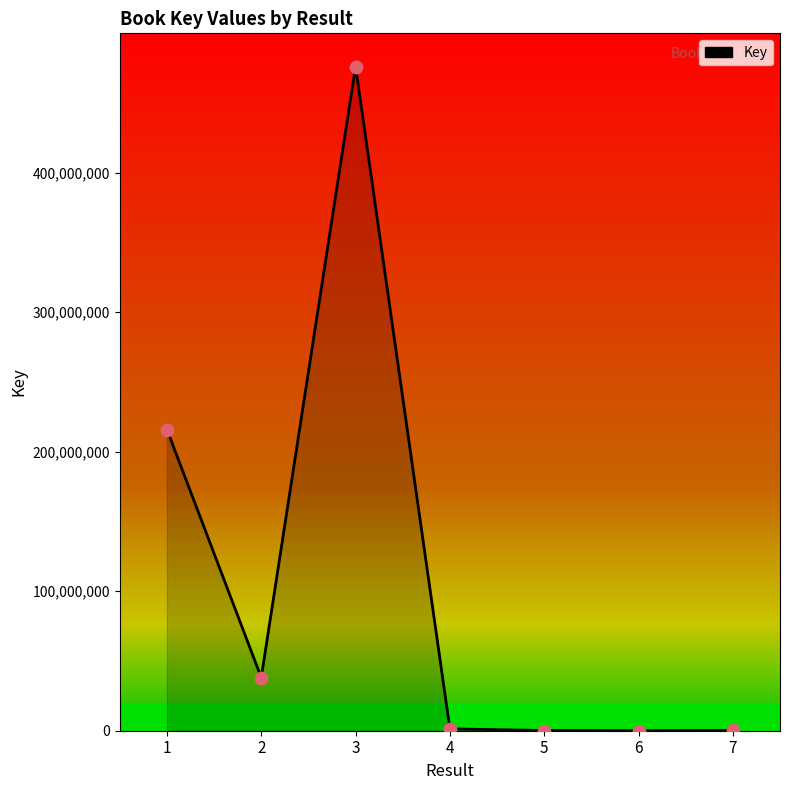

Which has a higher value, 2 or 6?

2